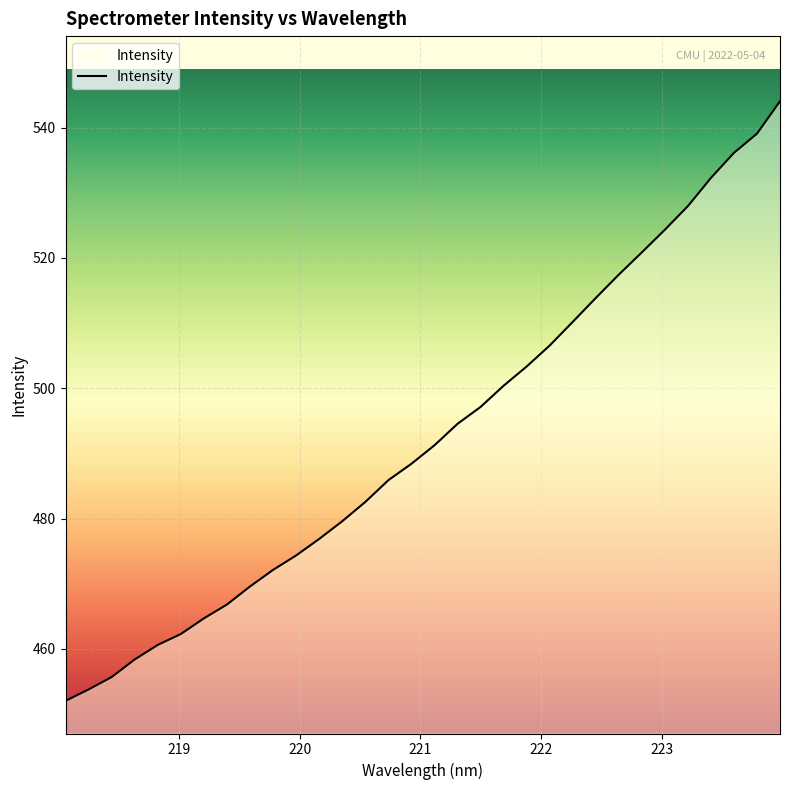

What is the greatest value displayed?

544.0